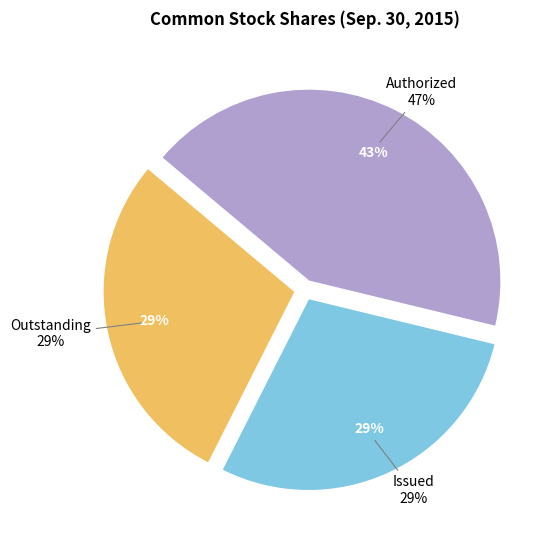

What percentage is NOT represented by Common stock shares issued?

71.3%